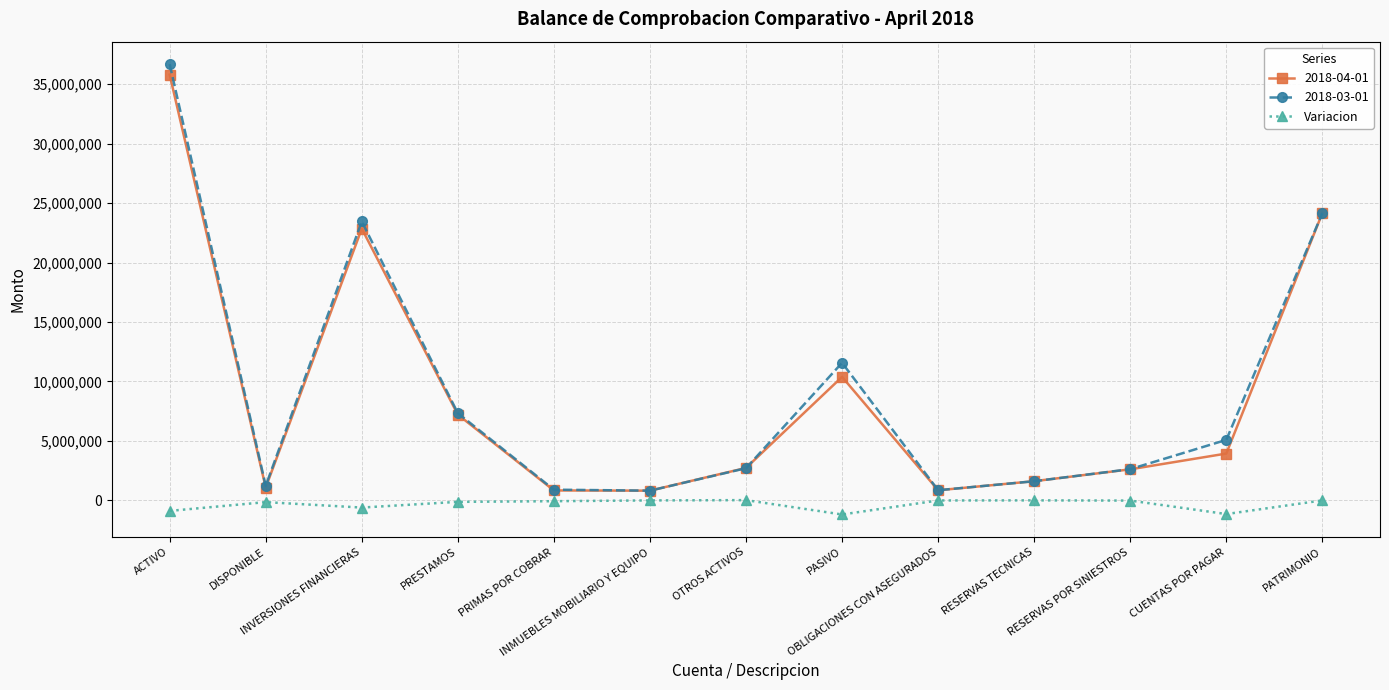

At how many categories does at least one series exceed 19024285?

3